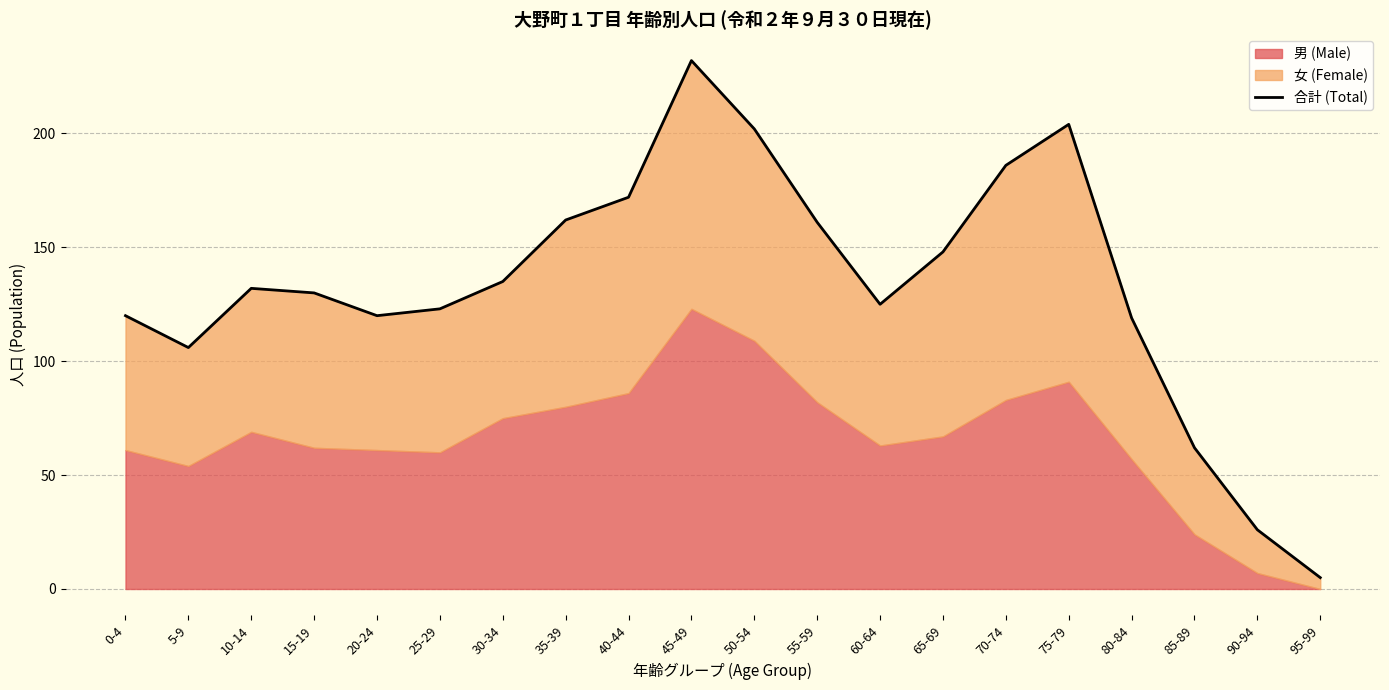

Reading left to right, list all the values displayed in this chart.

120	106	132	130	120	123	135	162	172	232	202	161	125	148	186	204	119	62	26	5